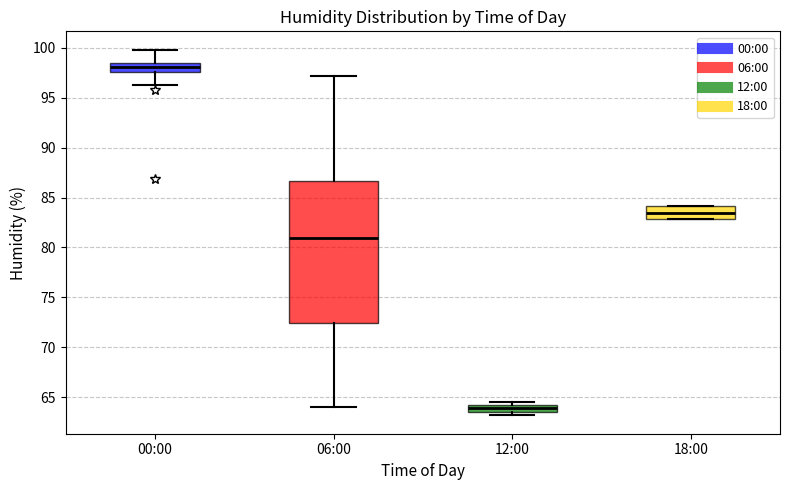

Where is the lower edge of the box for 12:00 on the y-axis? The values are not printed on the chart, so give them approximately, as read against the axis.

63.5